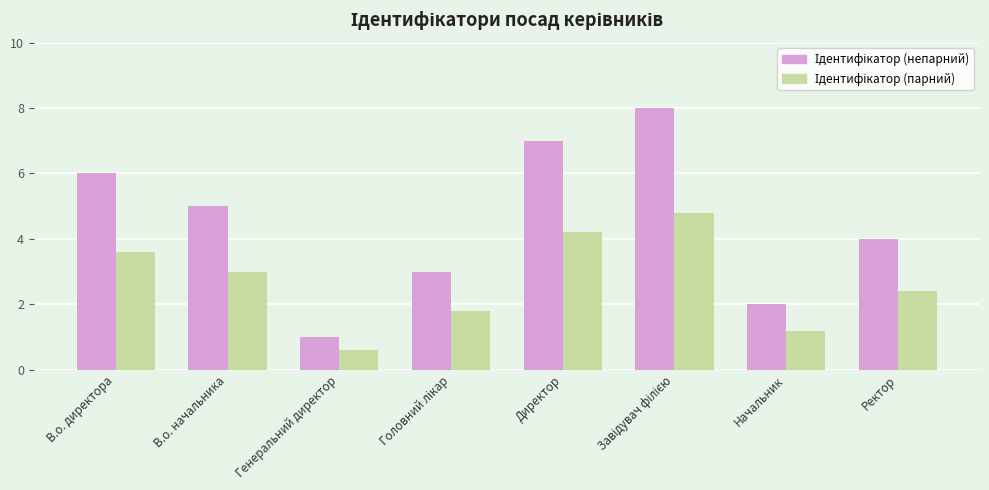

What is the total value across all series at Директор?

11.2